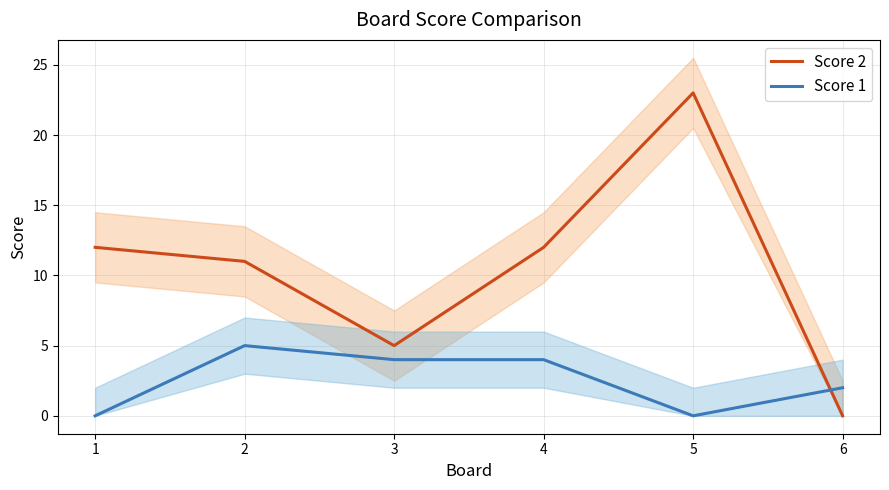

How many interior local peaks does the Score 1 series have?

1